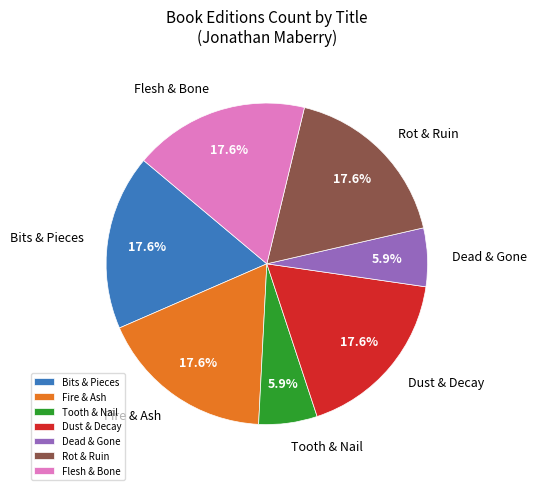

The Bits & Pieces slice represents 18% of the pie. True or false?

True